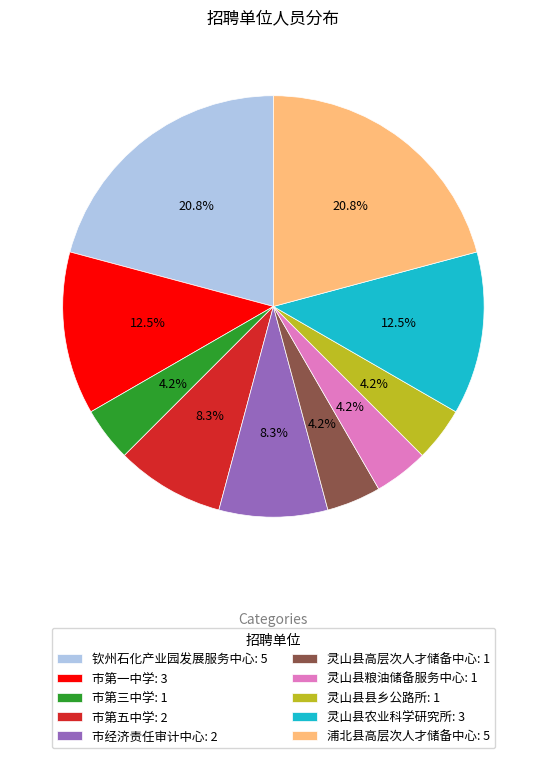

Approximately how many times larger is the value at 市第五中学 compared to 灵山县农业科学研究所?

0.7